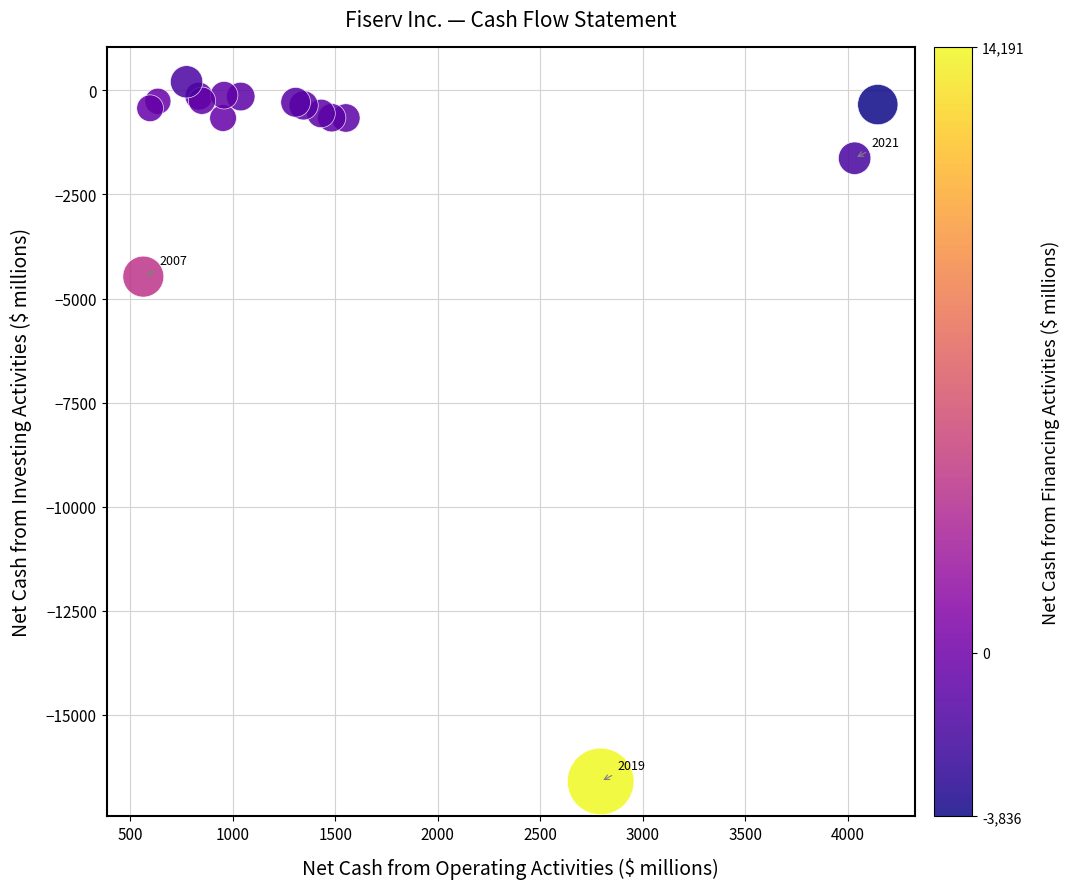

What Y value in the scatter plot is closest to -8198?

-4474